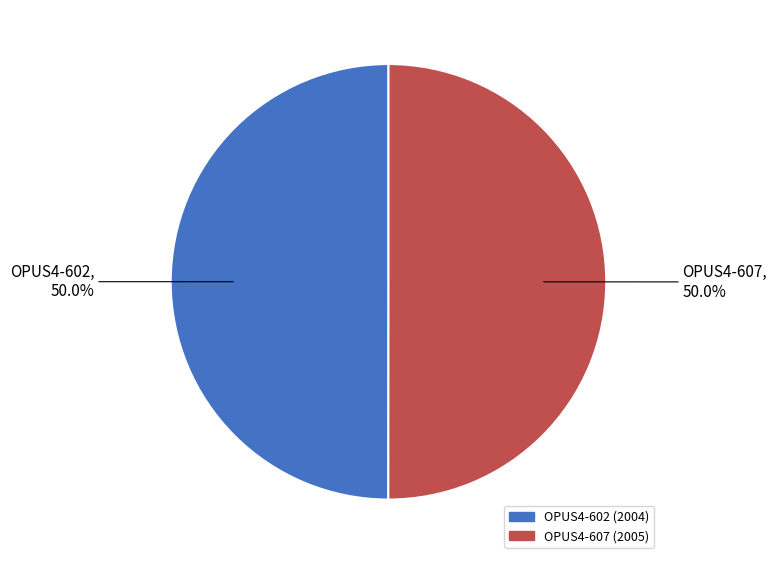

How many segments does this pie chart have?

2